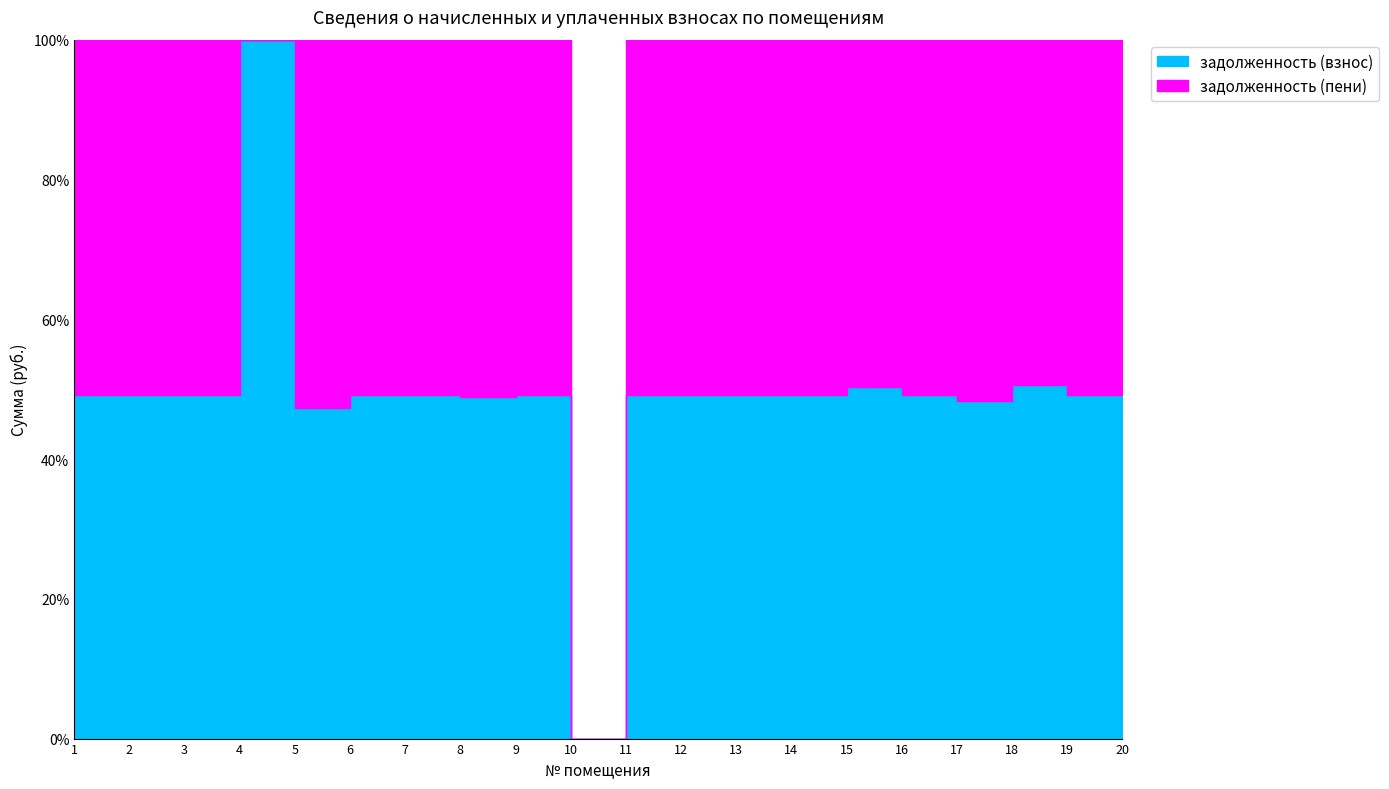

At which category is the sum across all series the highest?

19